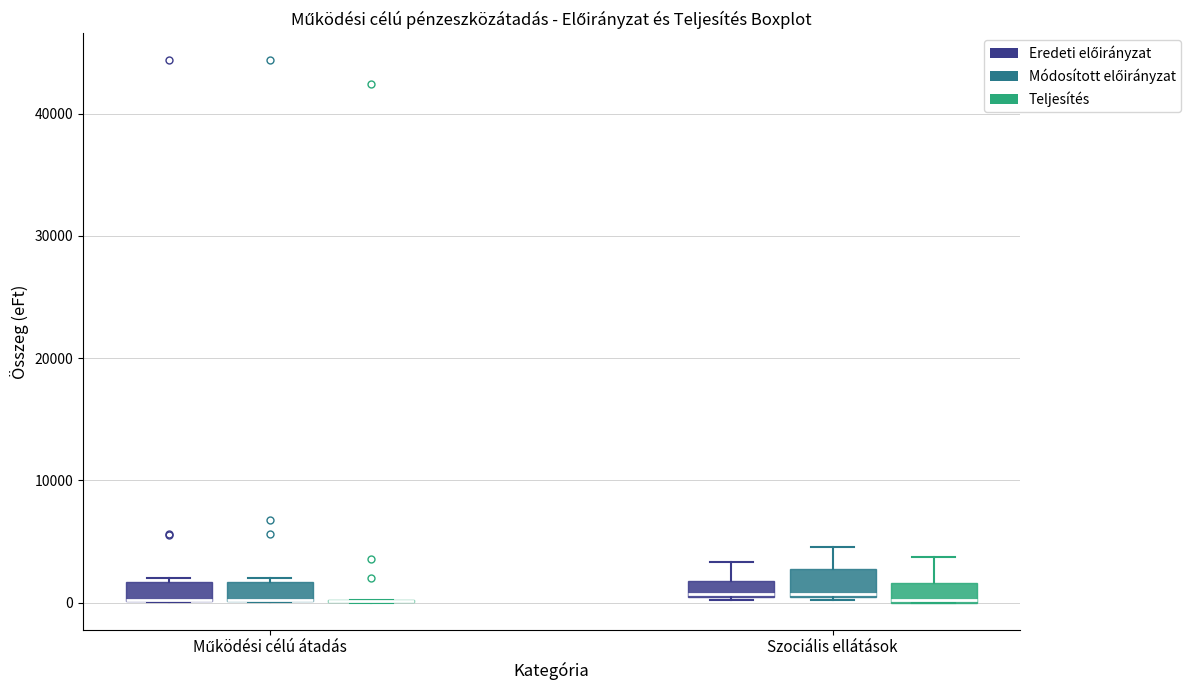

Where is the lower edge of the box for Szociális ellátások (Teljesítés) on the y-axis? The values are not printed on the chart, so give them approximately, as read against the axis.

0